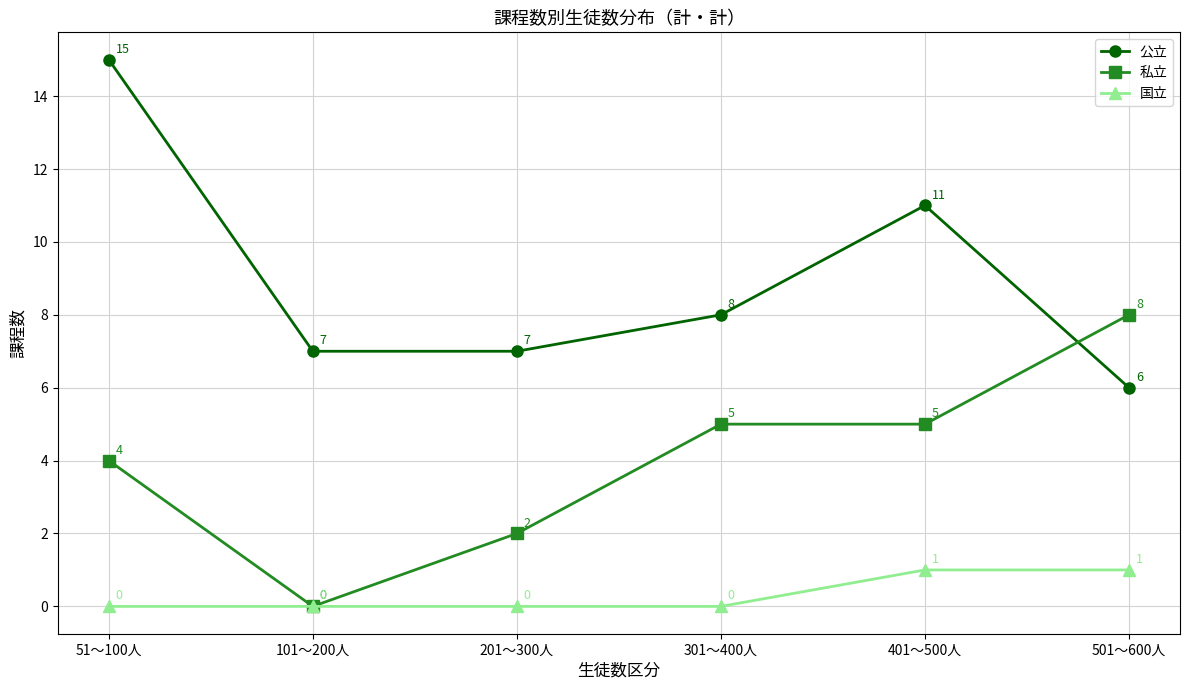

How many 公立 values are between 7 and 11?

4